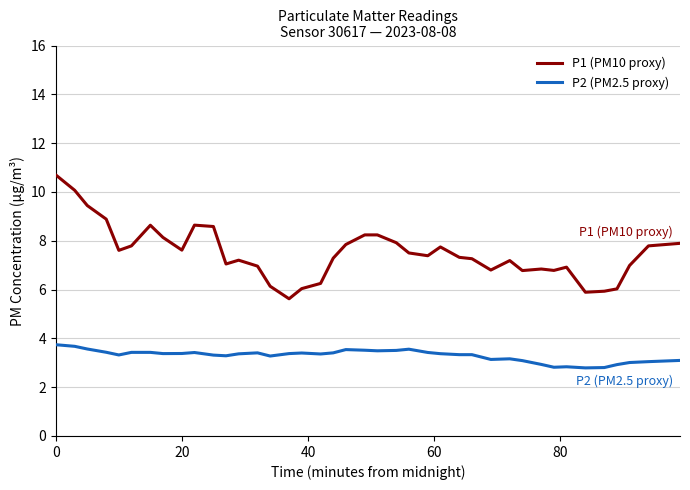

What is the sum of all P1 (PM10 proxy) values?

299.9